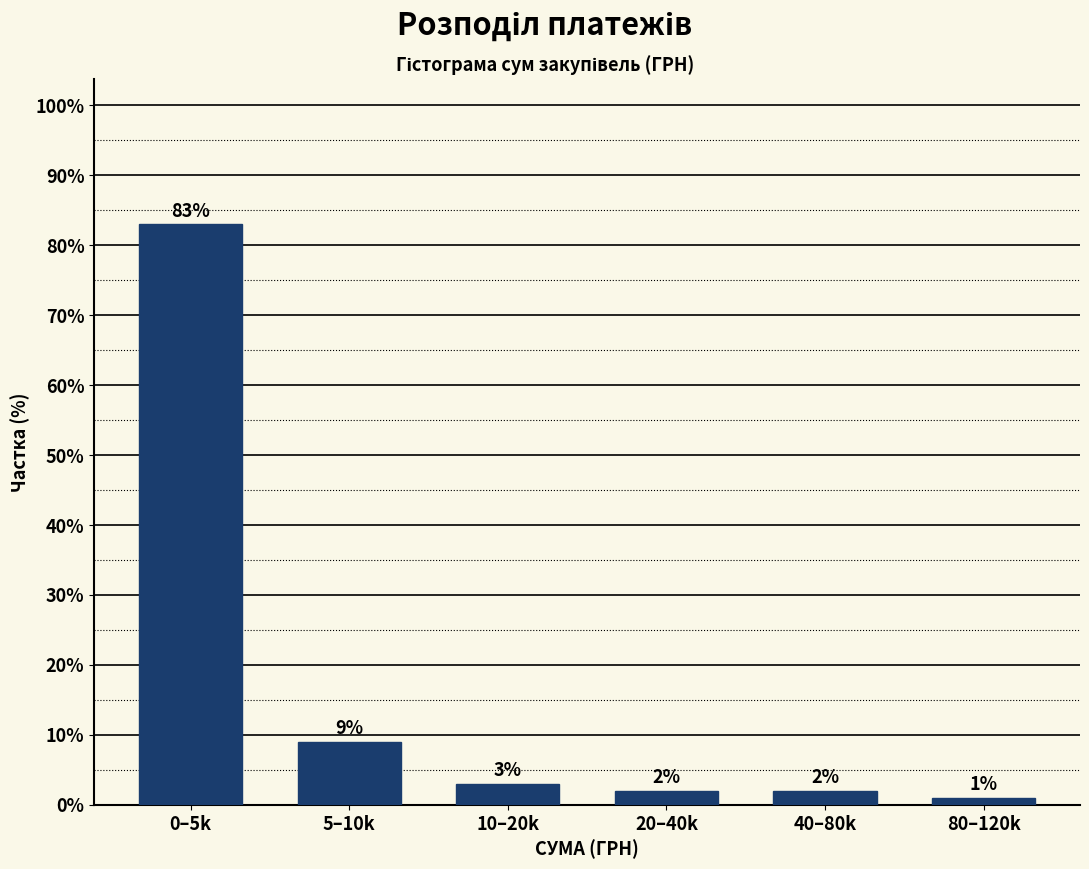

Reading left to right, extract all data points from this chart.

0–5k=83	5–10k=9	10–20k=3	20–40k=2	40–80k=2	80–120k=1